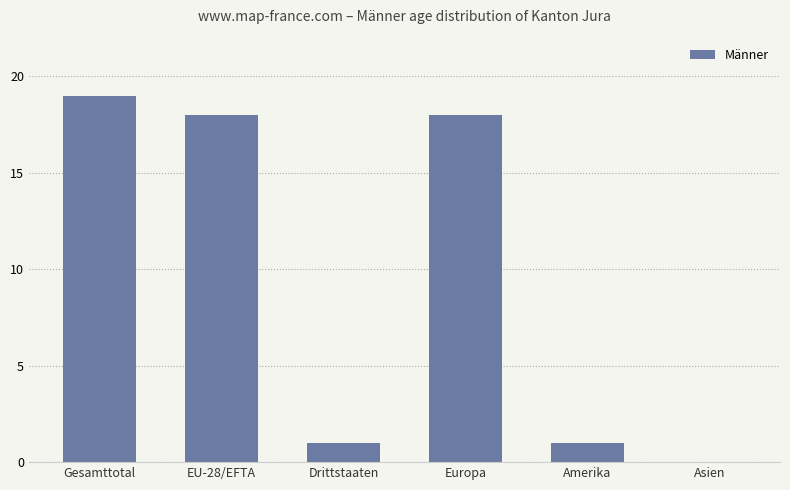

The value at EU-28/EFTA is 28. True or false?

False